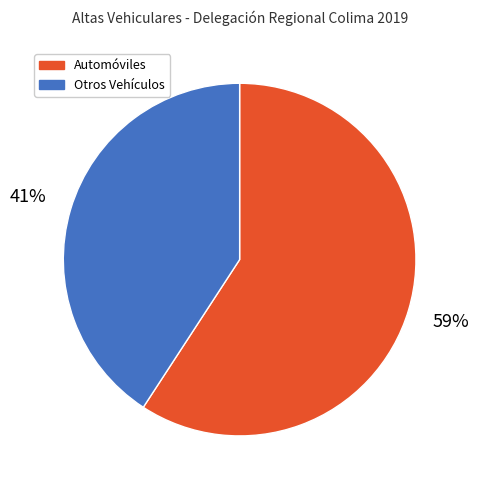

Count the number of slices in the pie.

2